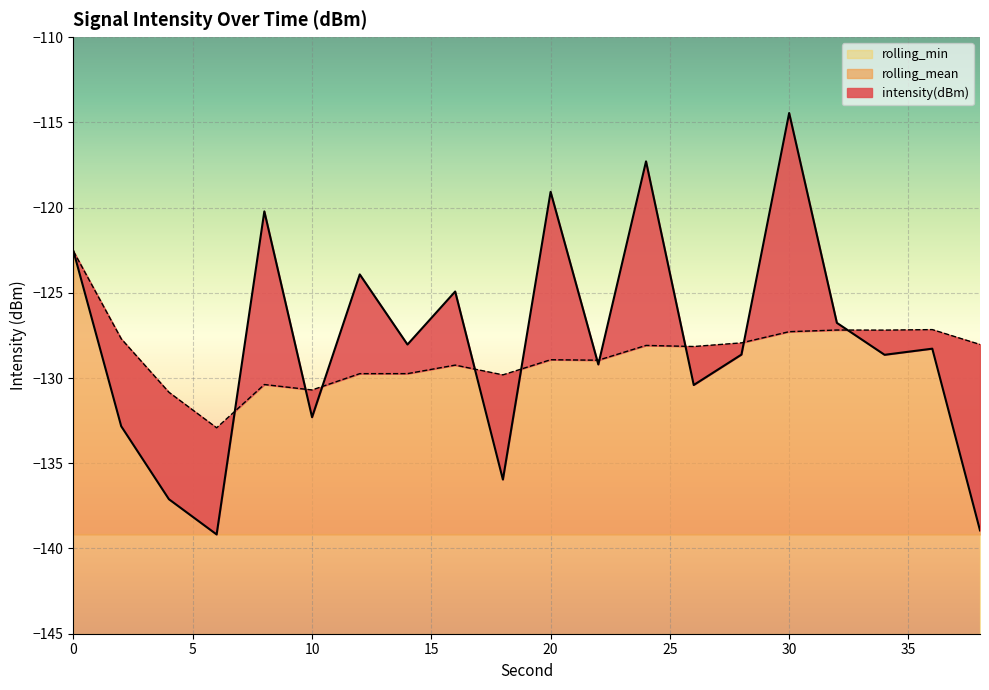

Rank the series at 14 from lowest to highest value.

rolling_mean, intensity(dBm)